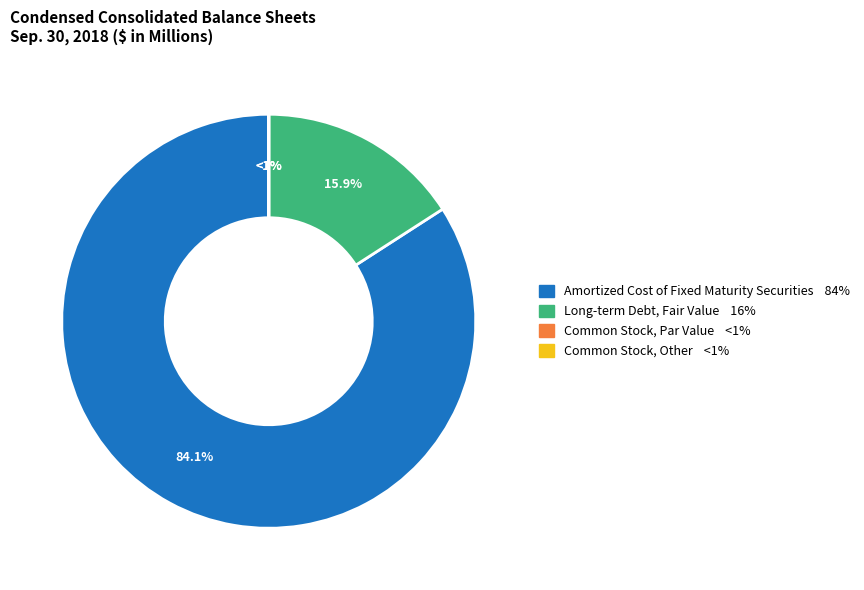

To the nearest percent, what is the average slice percentage?

25%